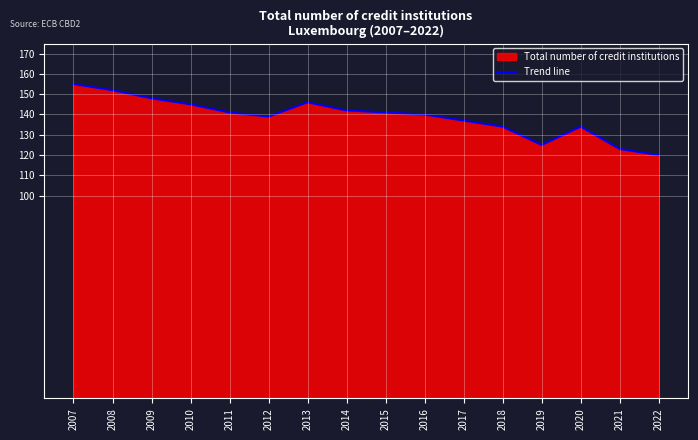

How many lines are shown in the chart?

1